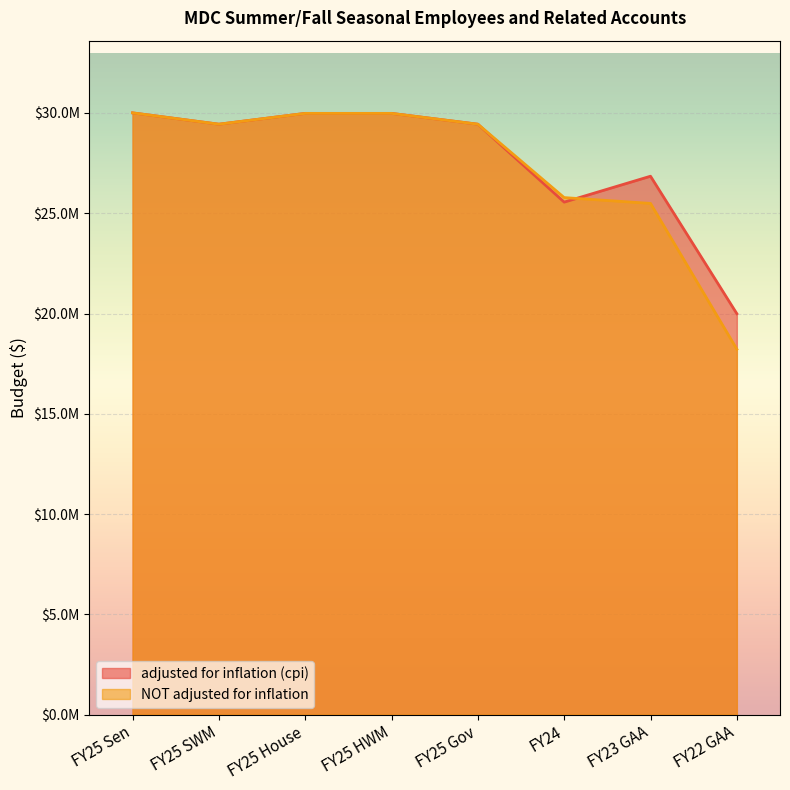

Between FY24 and FY25 House, which is larger?

FY25 House